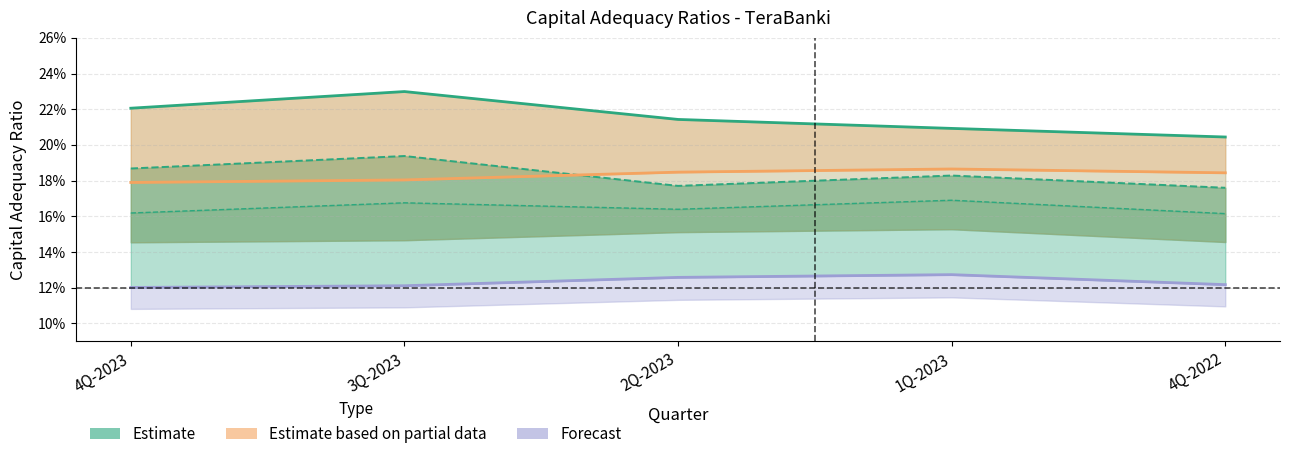

True or false: Estimate based on partial data has more than 0 points higher than both neighbors.

True